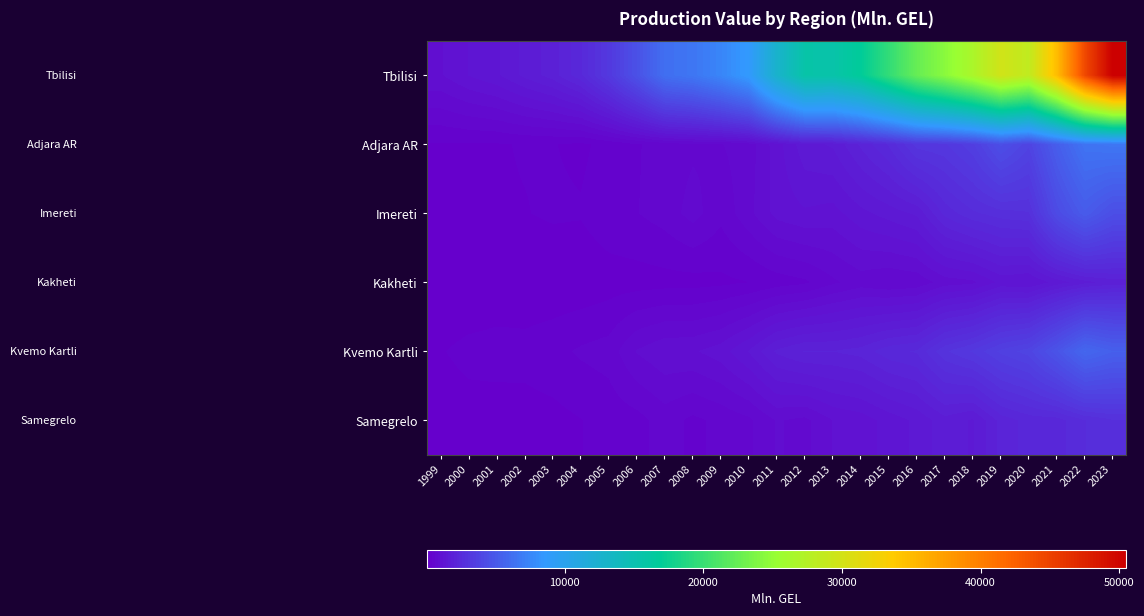

At how many categories does at least one series exceed 11563?

13